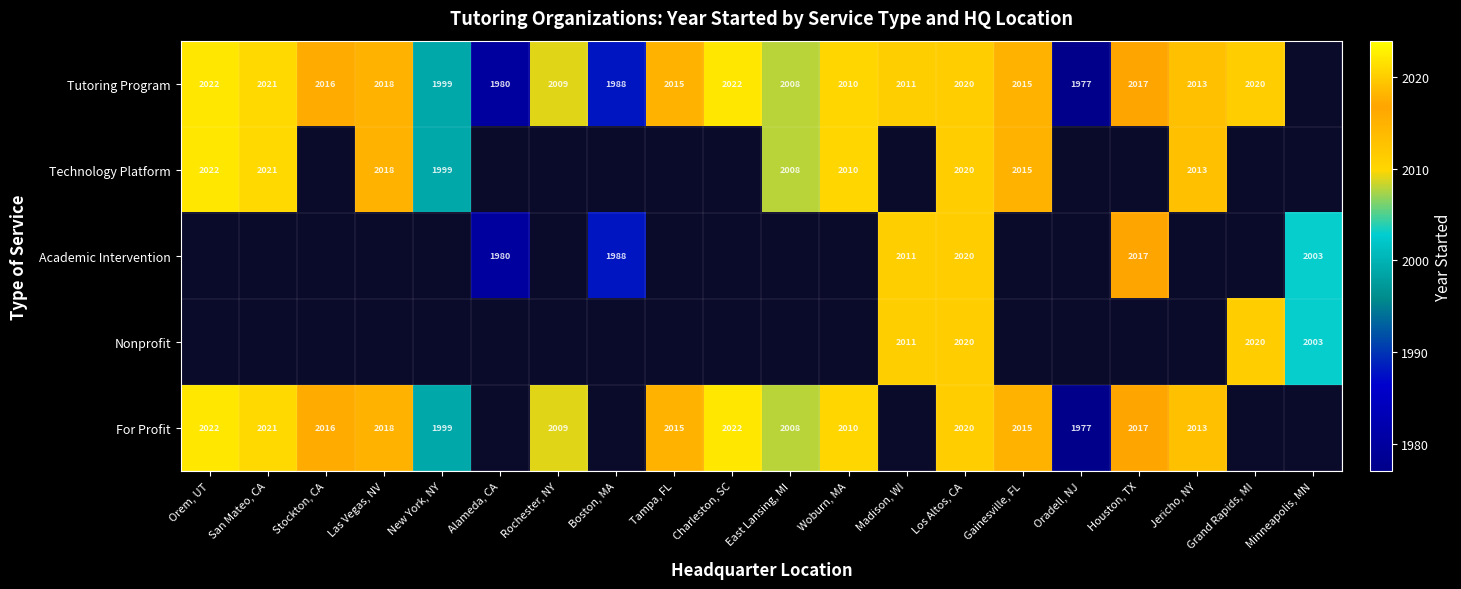

The For Profit series shows 964.5 at Los Altos, CA. True or false?

False